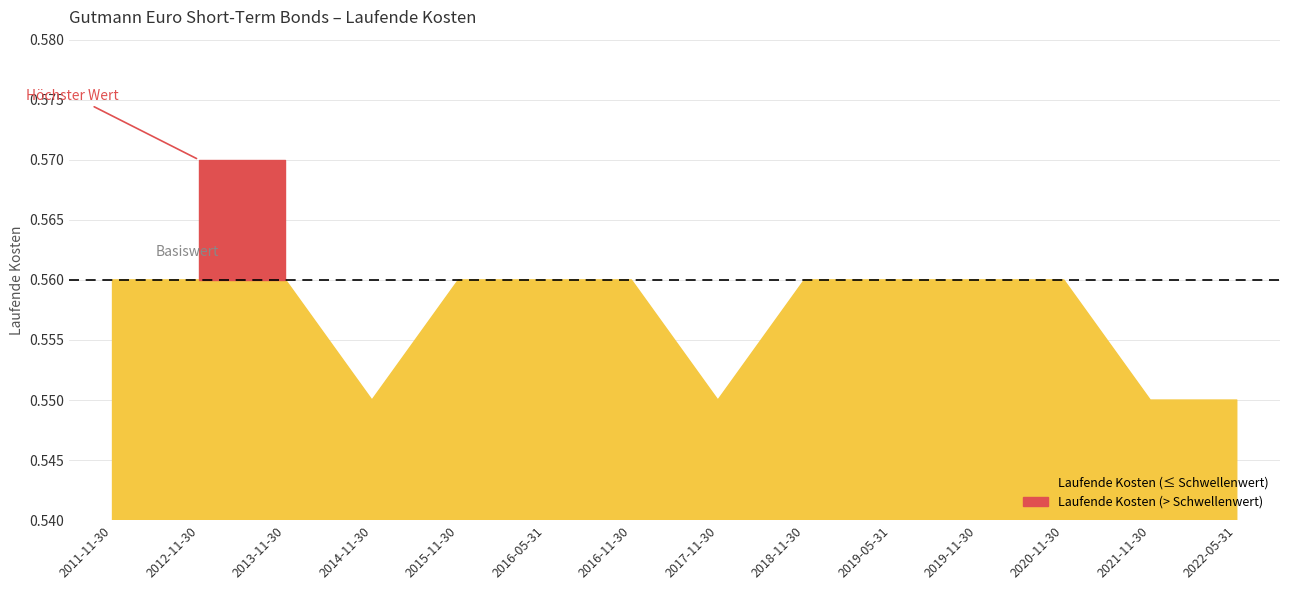

What is the sum of the values at 2011-11-30 and 2016-05-31?

1.1